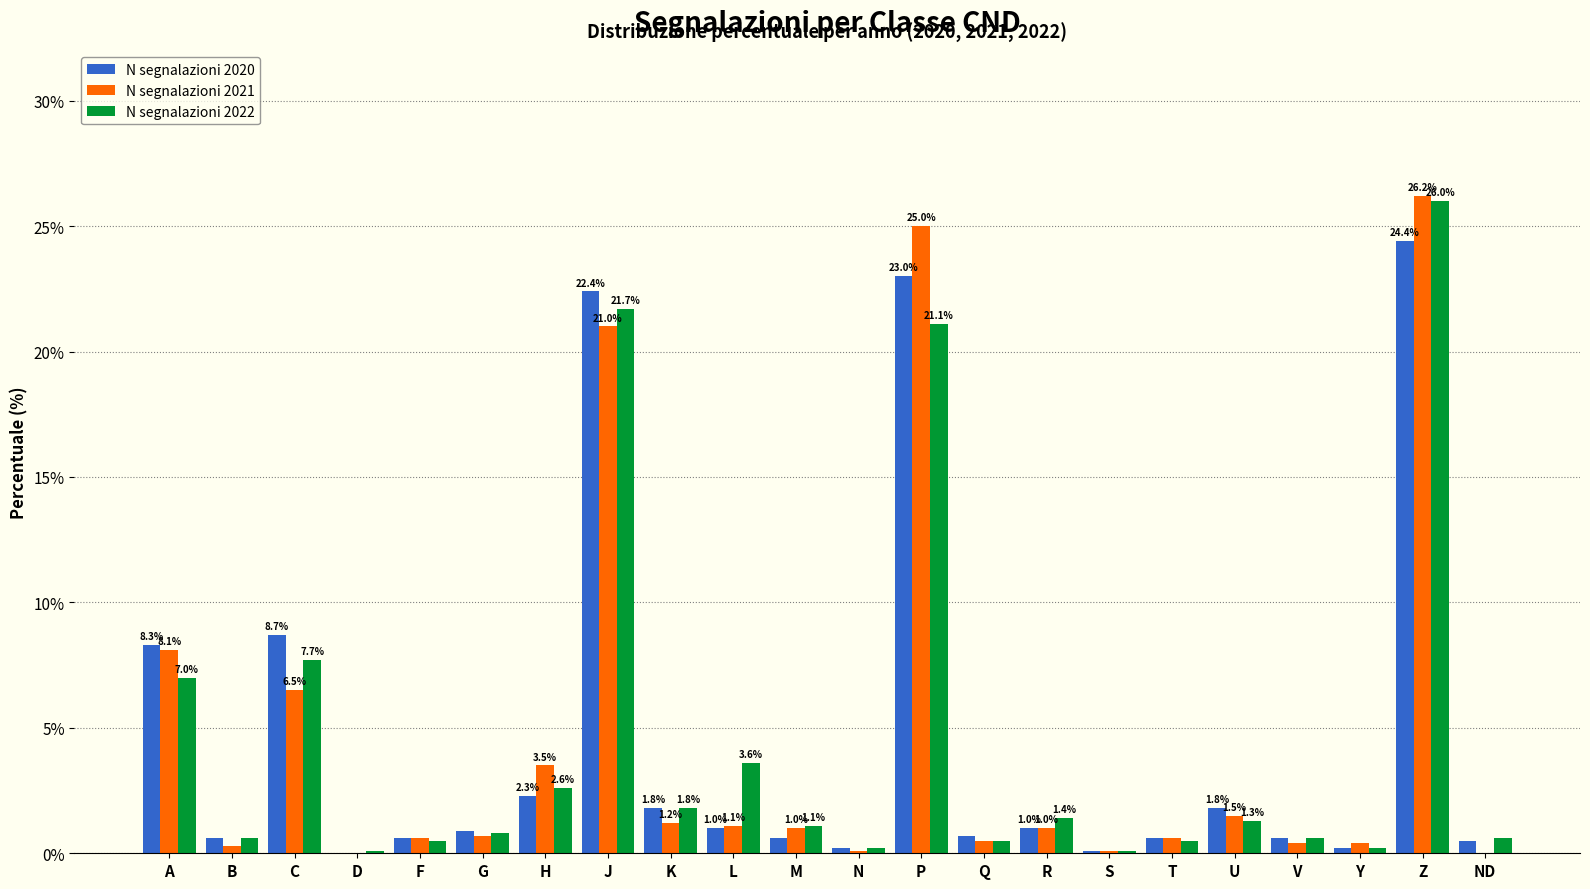

Is it true that N segnalazioni 2021 equals 6.8 at J?

False